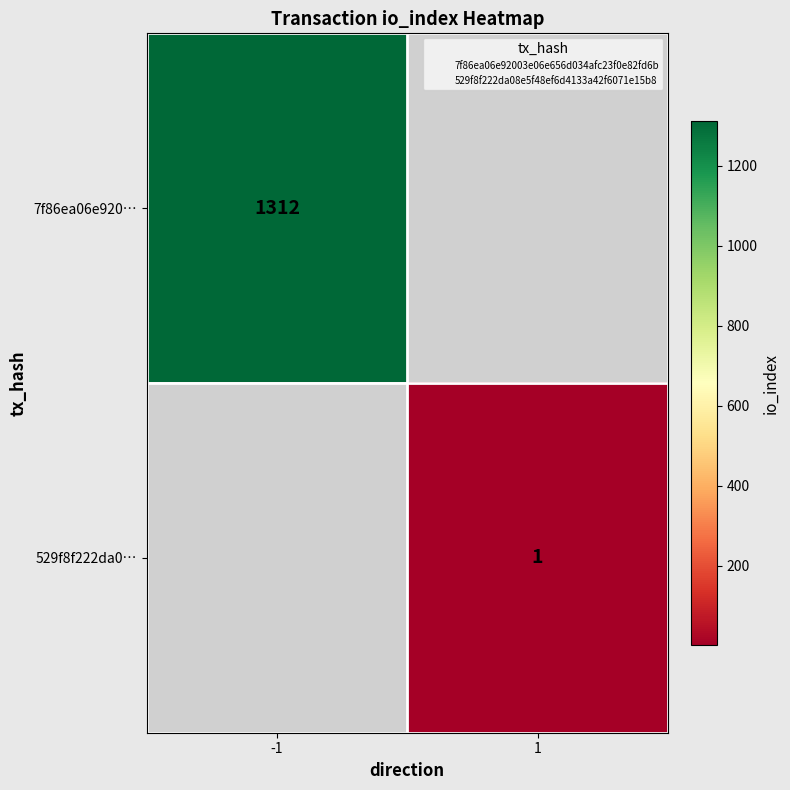

How many values in 7f86ea06e920… are above zero?

1